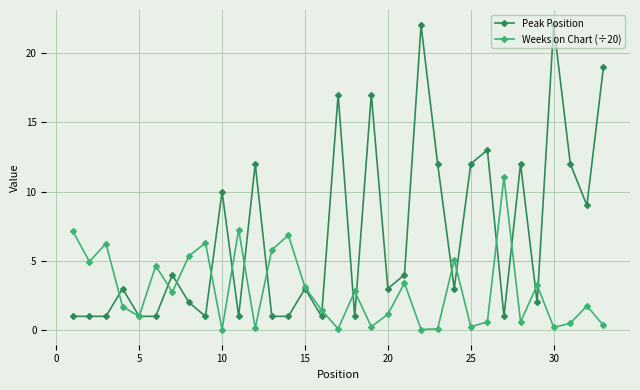

True or false: Weeks on Chart (÷20) has more than 1 interior local peaks.

True